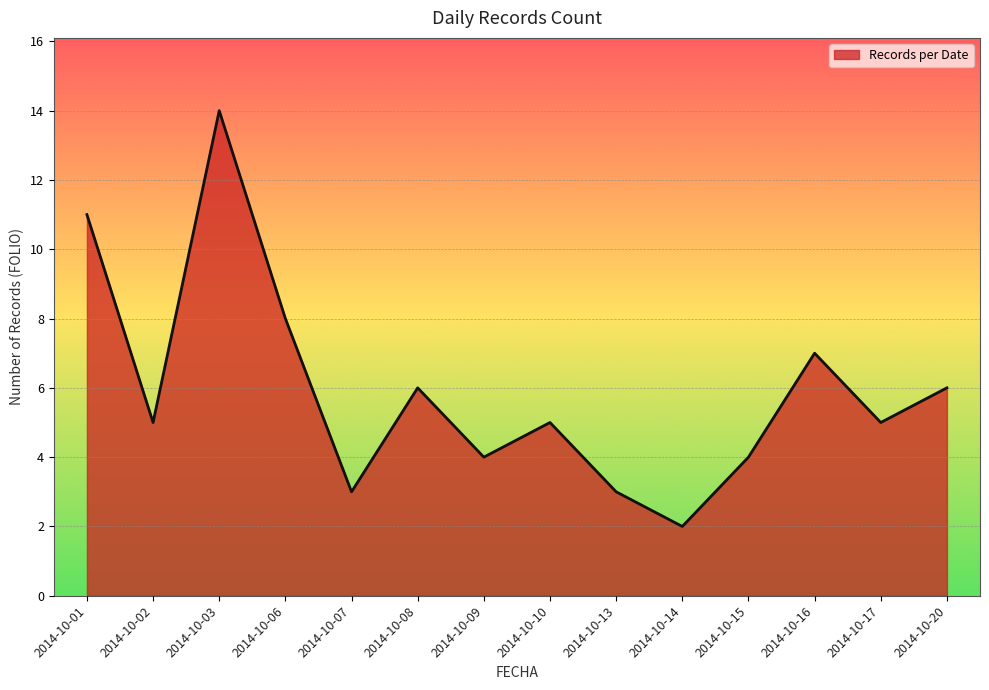

What is the greatest value displayed?

14